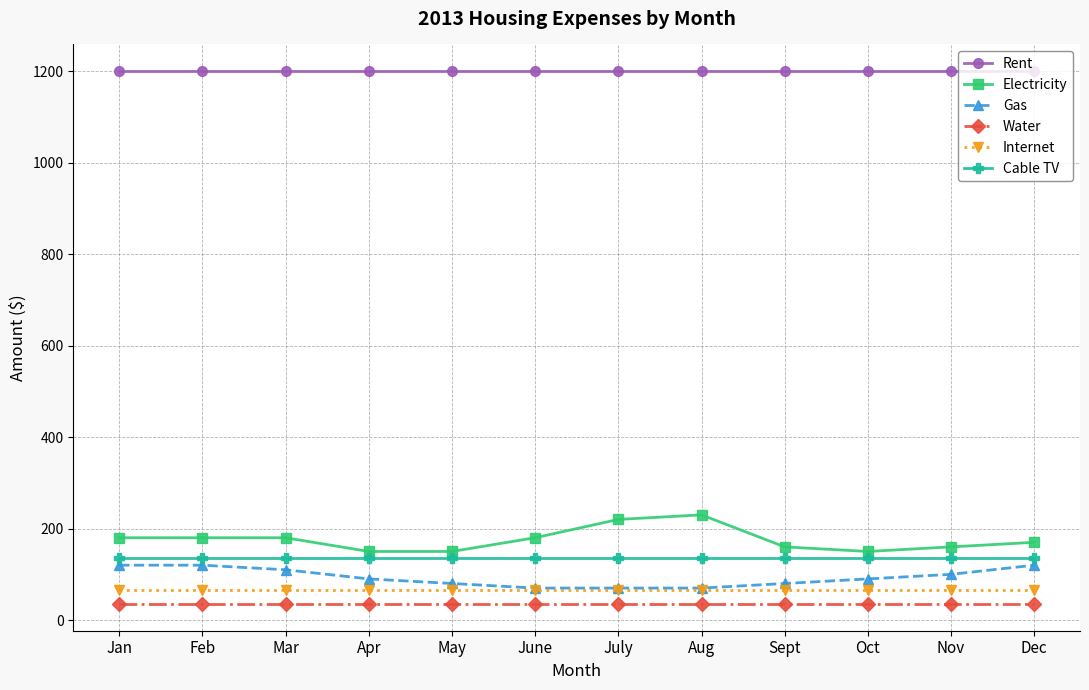

How many series are shown in this chart?

6